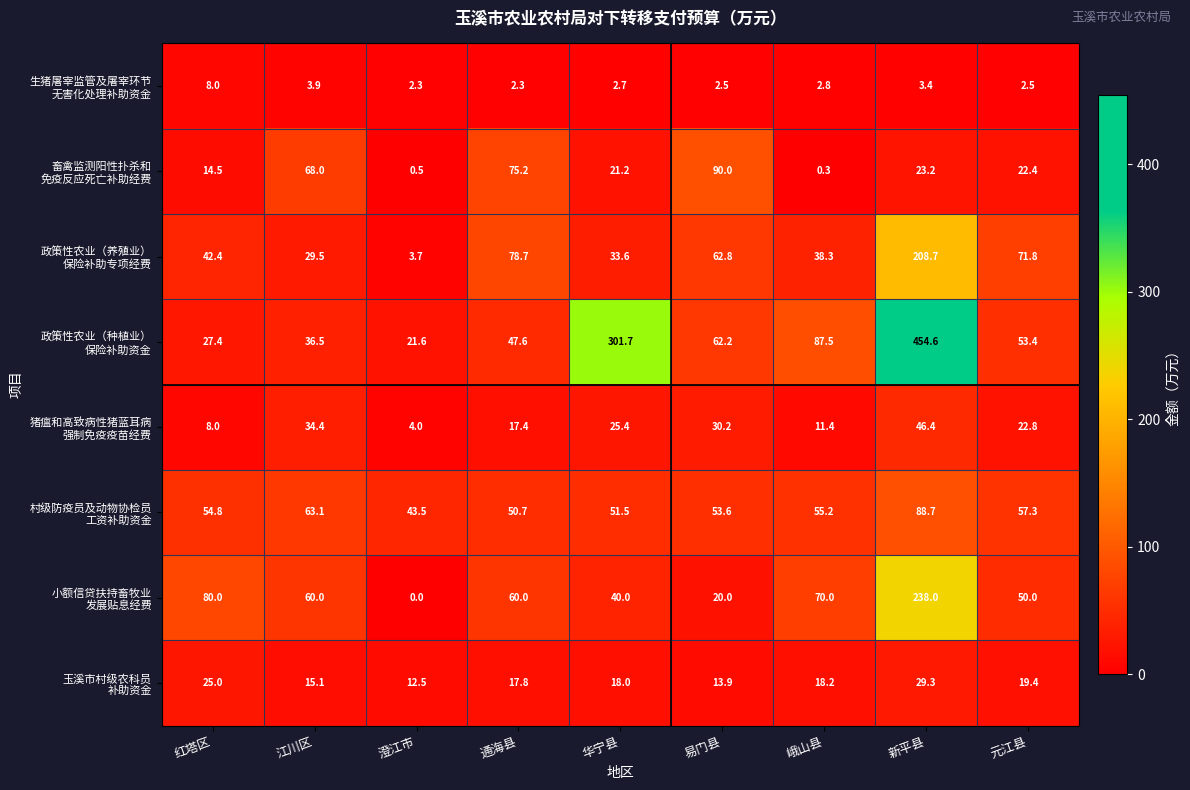

What is the spread (max minus min) of values at 易门县?

87.5